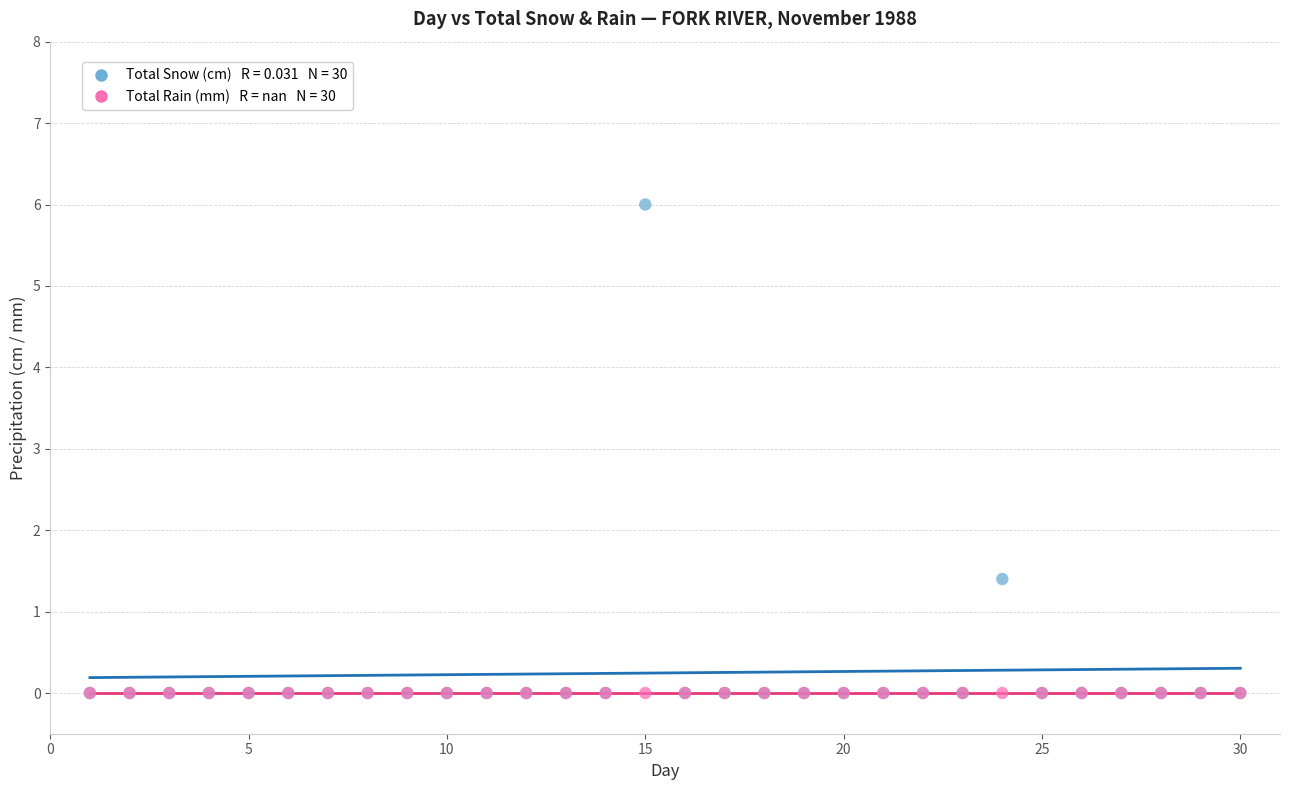

Across all series, what Y value is closest to 3?

1.4